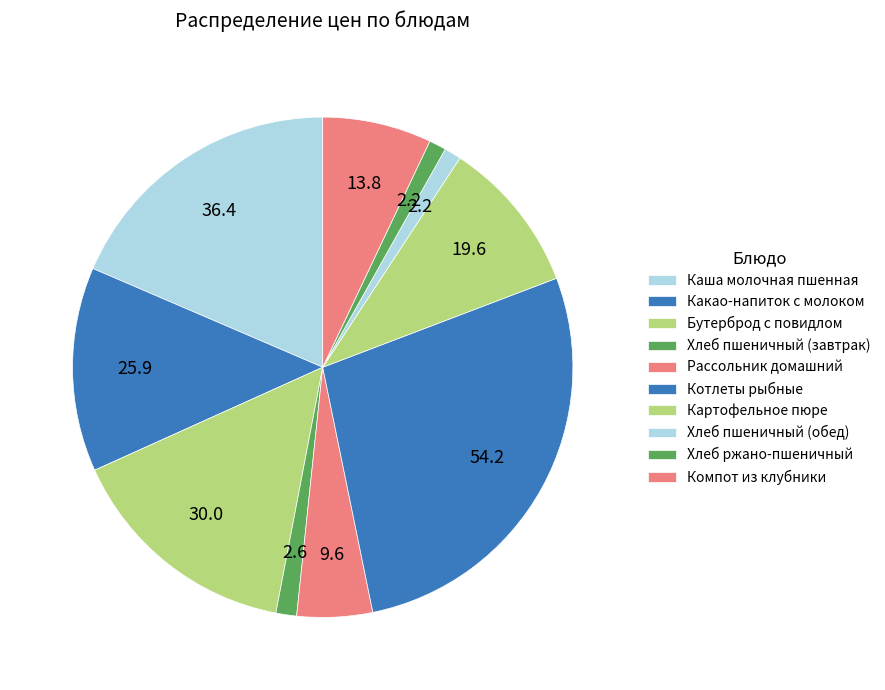

How many slices are in this pie chart?

10